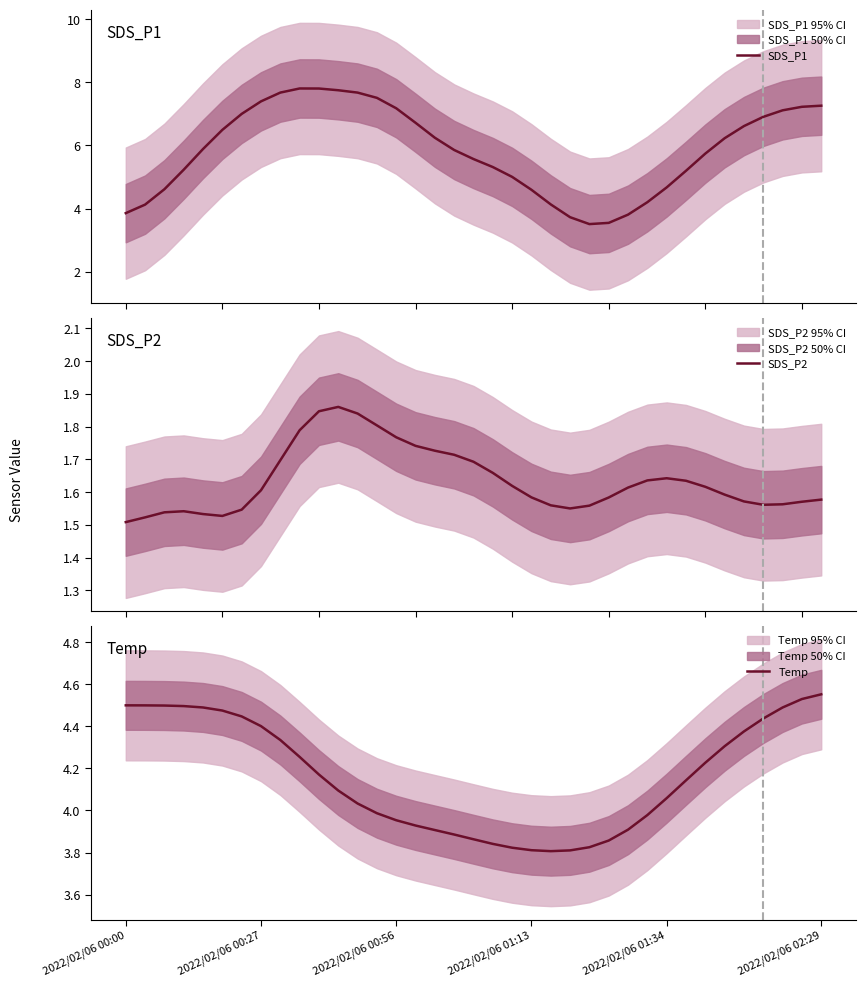

Which series has the largest total across all categories?

SDS_P1